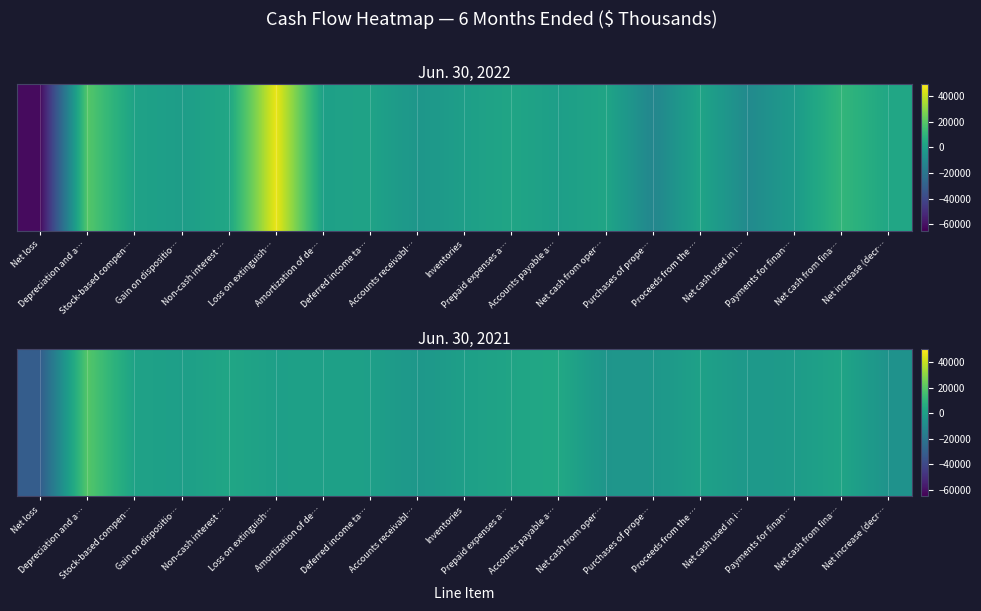

Is it true that the value at Net cash from fina… is 2178?

True